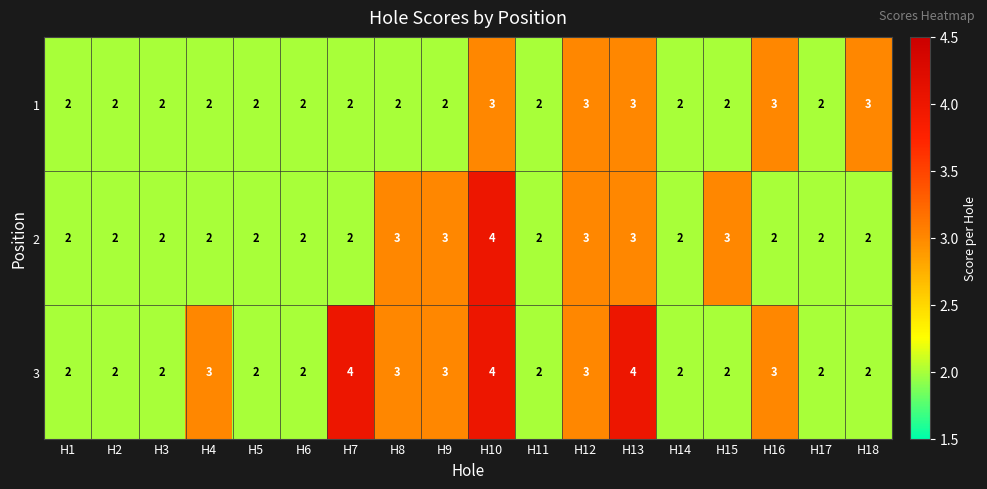

What is the approximate value of 3 at H16?

3